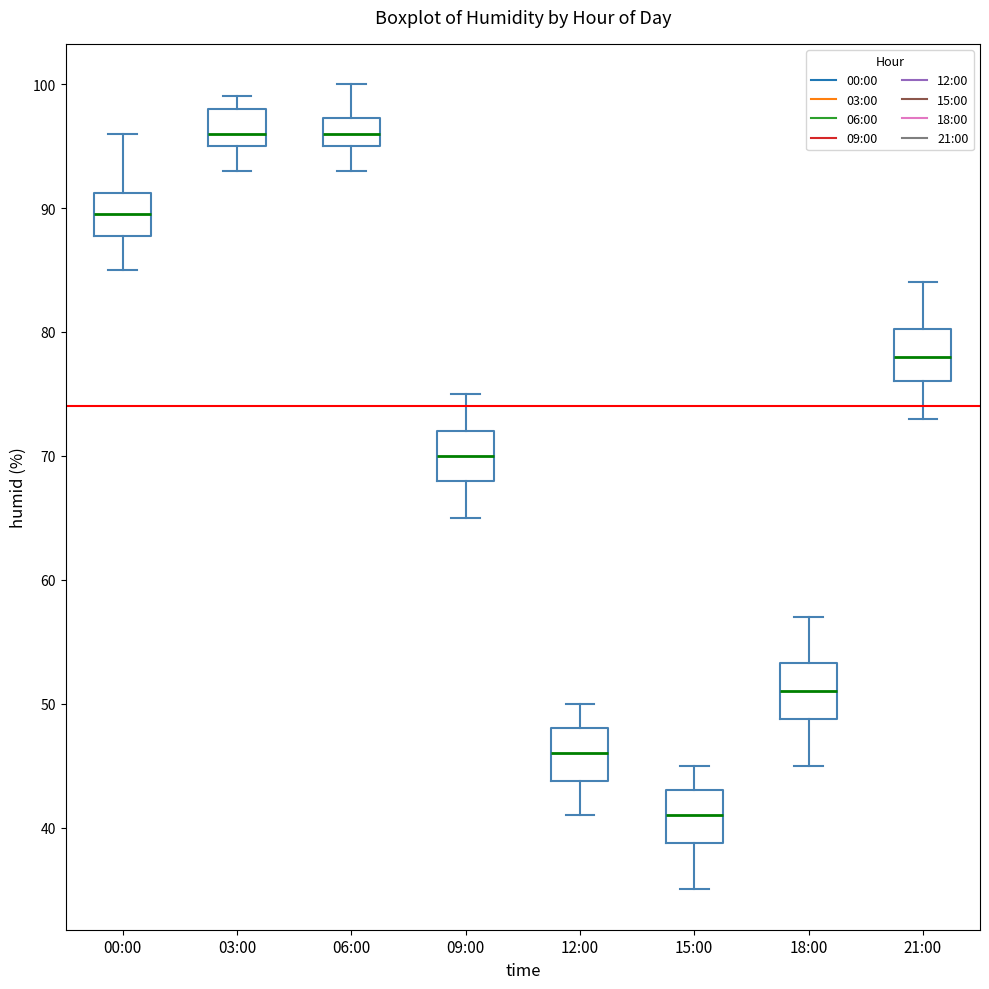

Where is the lower edge of the box for 18:00 on the y-axis? The values are not printed on the chart, so give them approximately, as read against the axis.

49